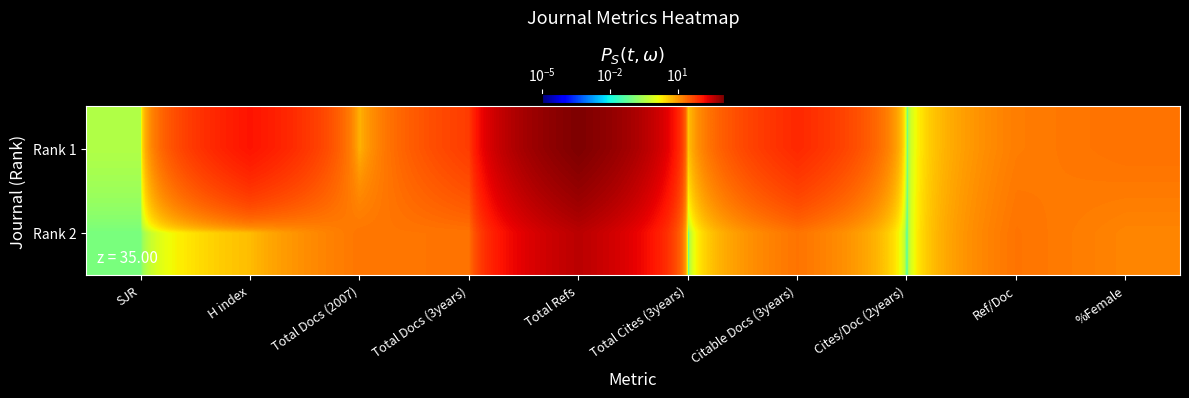

How many series are shown in this chart?

2